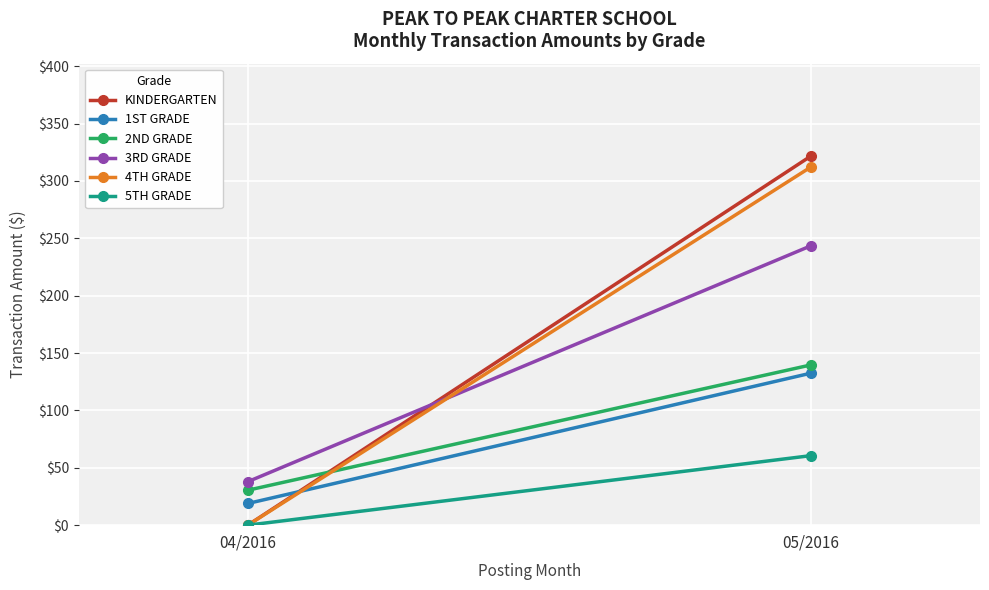

Is this an area chart (filled region under the line)?

No